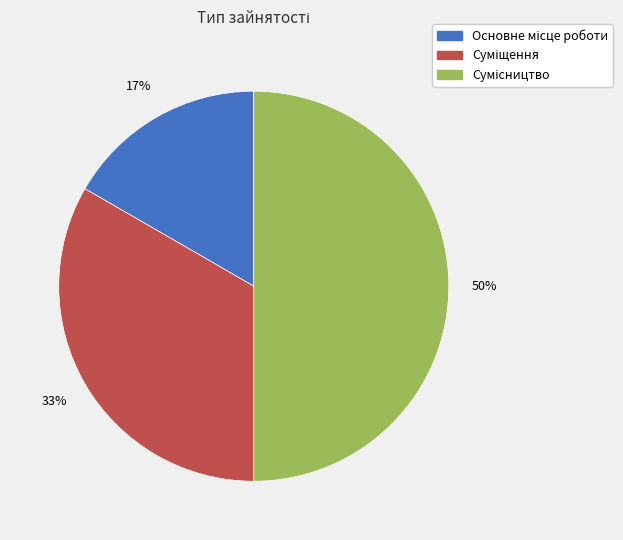

To the nearest percent, what is the difference between the largest and smallest slice percentages?

33%